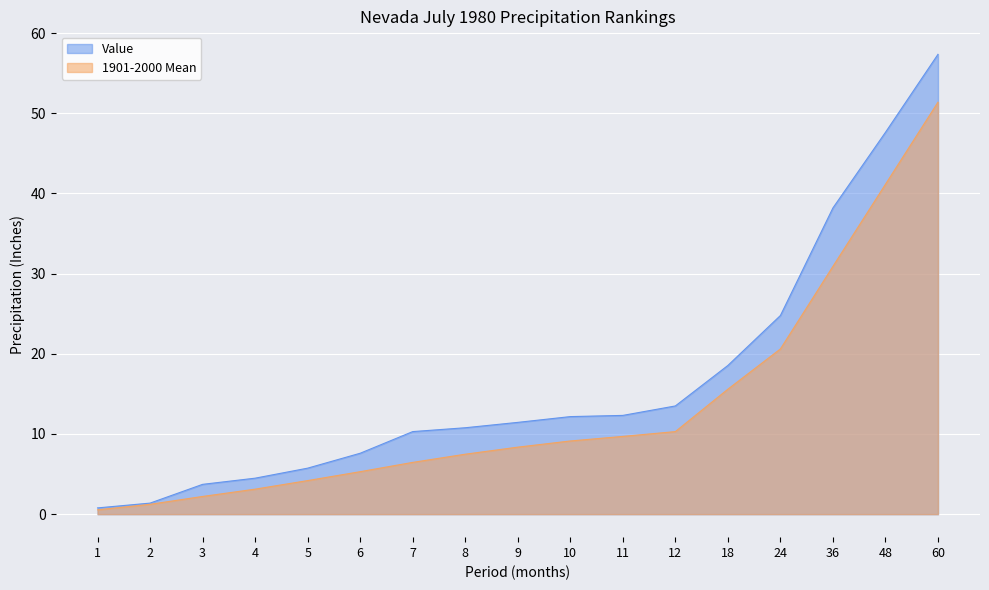

At which category does the chart reach its peak across all series?

60